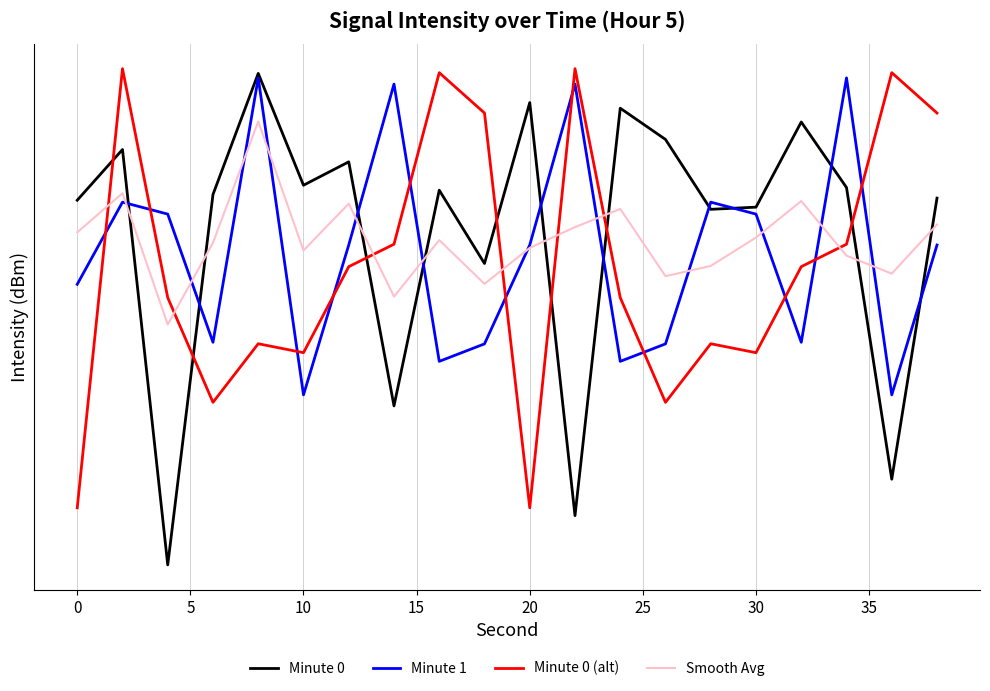

How many interior local valleys does the Minute 0 (alt) series have?

5